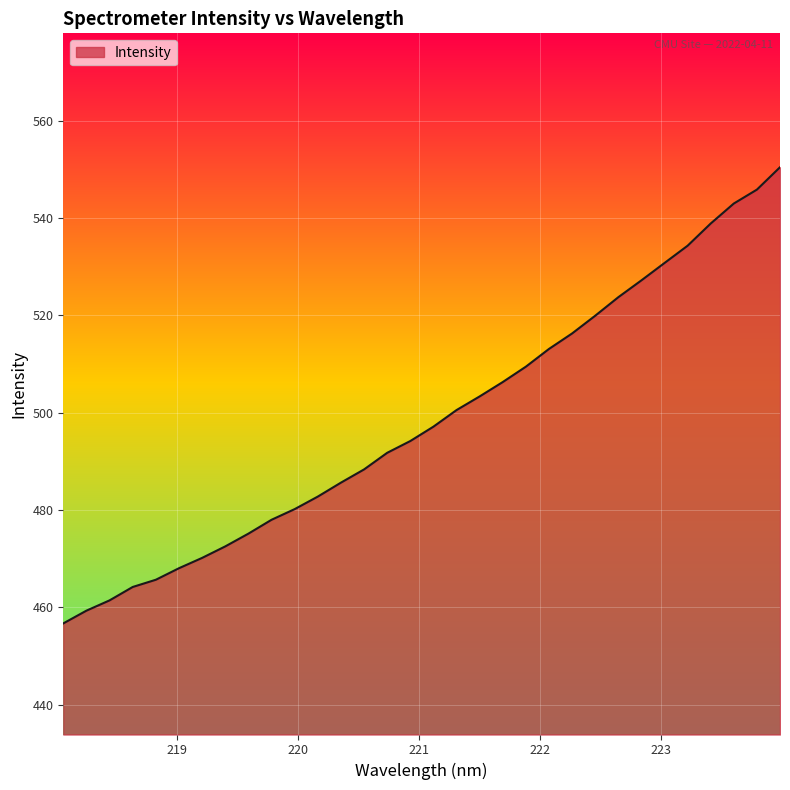

What is the difference between the maximum and minimum values?

93.8